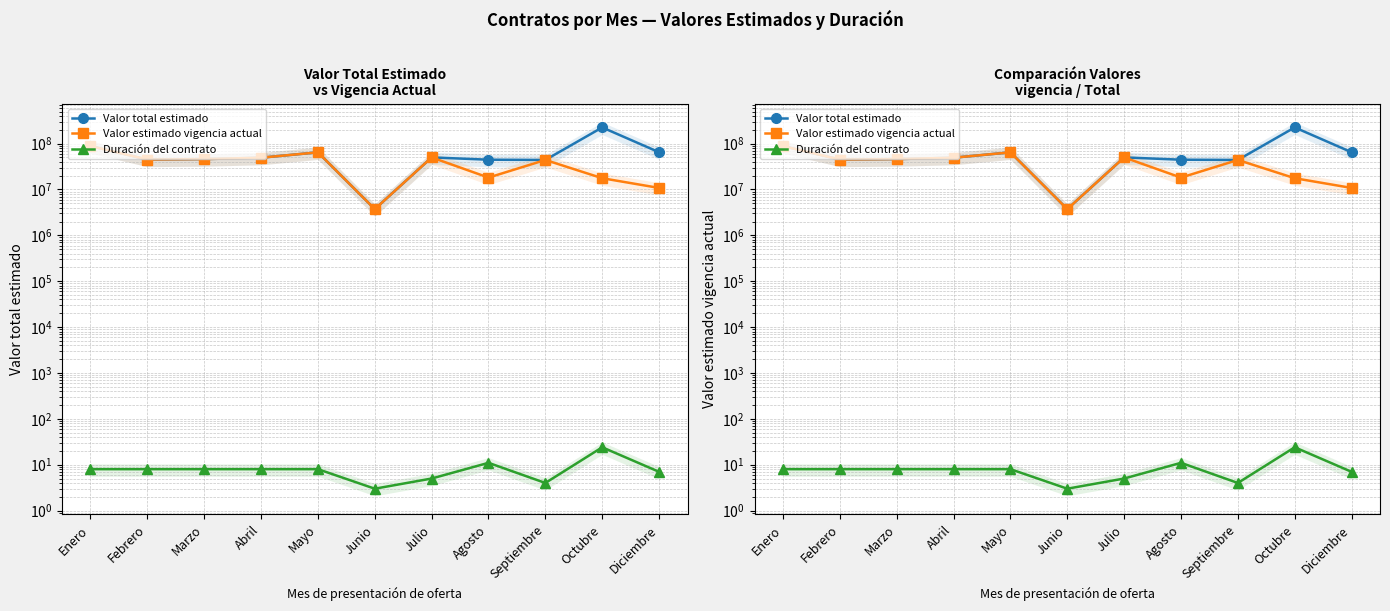

At which category does Duración del contrato reach its first local peak?

Agosto